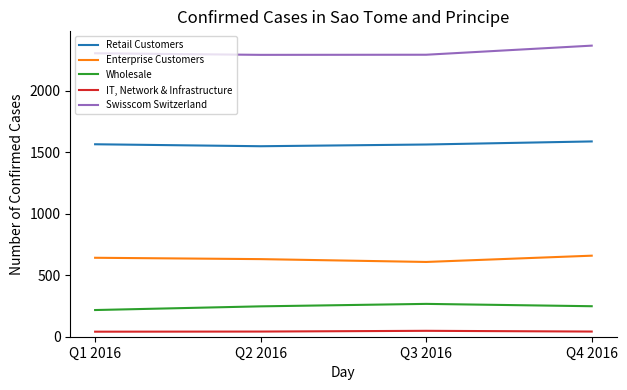

What is the average value of the IT, Network & Infrastructure series?

43